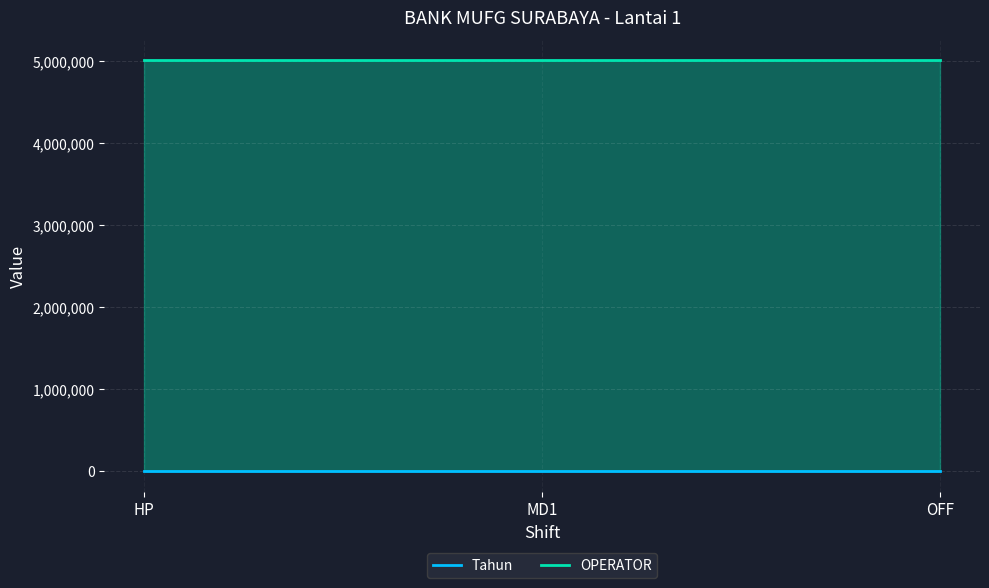

At how many categories does at least one series exceed 3135134?

3